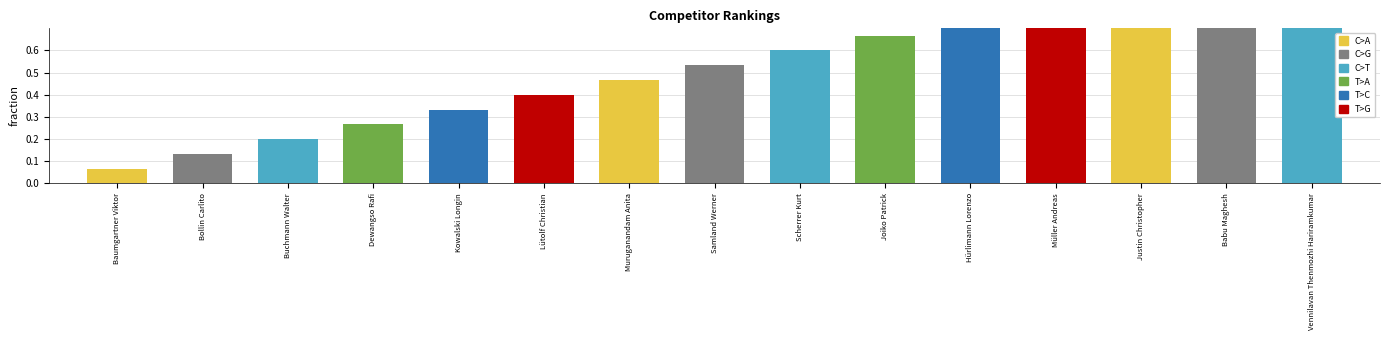

Which label corresponds to the smallest value in the chart?

Baumgartner Viktor